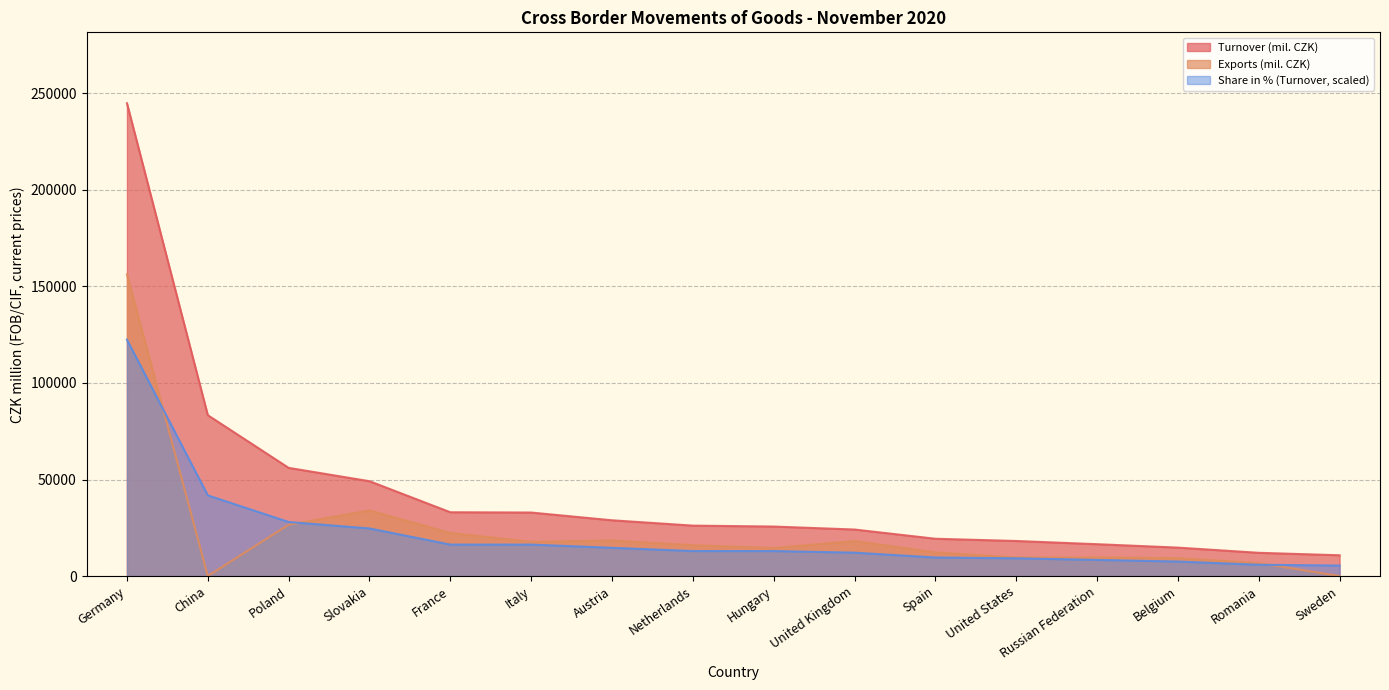

How many values in the Share in % (Turnover) series are below 12953?

7